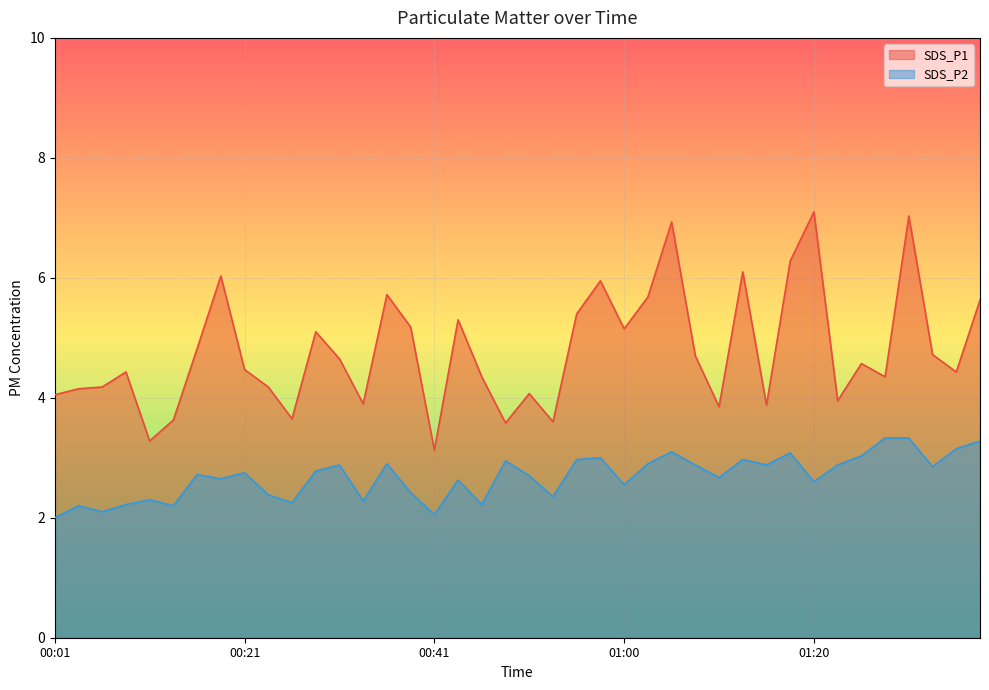

Rank the categories by SDS_P2 value from highest to lowest.

01:28, 01:30, 01:38, 01:35, 01:05, 01:18, 01:25, 00:58, 00:56, 01:13, 00:48, 00:36, 01:03, 00:31, 01:08, 01:15, 01:23, 01:33, 00:28, 00:21, 00:16, 00:51, 01:10, 00:18, 00:43, 01:20, 01:00, 00:38, 00:23, 00:53, 00:11, 00:34, 00:26, 00:09, 00:46, 00:04, 00:14, 00:06, 00:41, 00:01